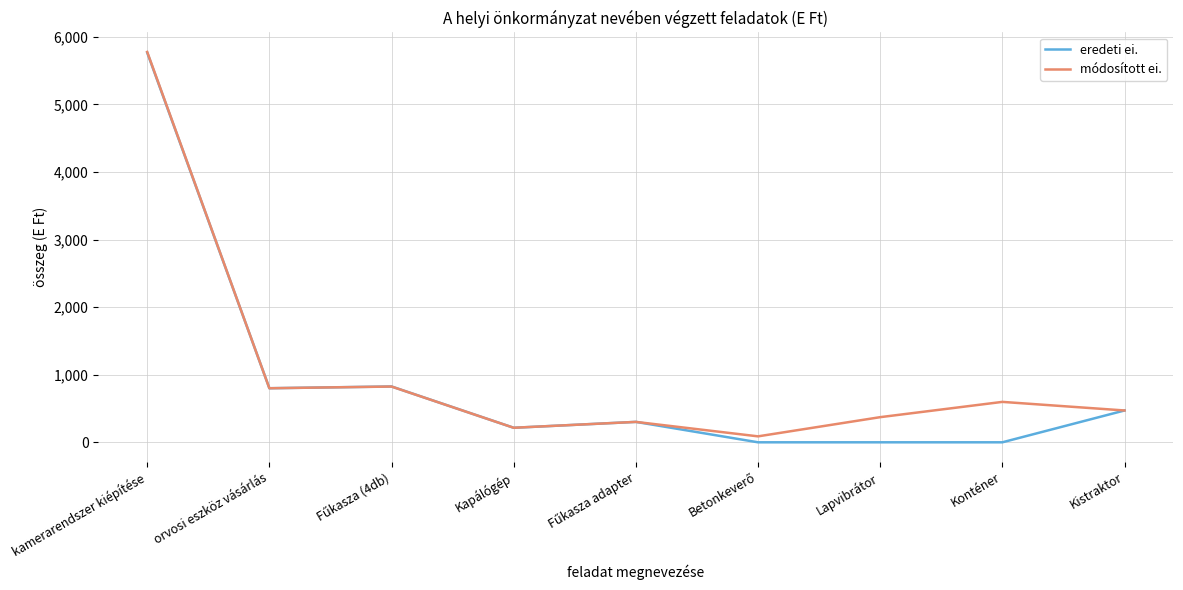

True or false: módosított ei. has a value of 215 at Kapálógép.

True